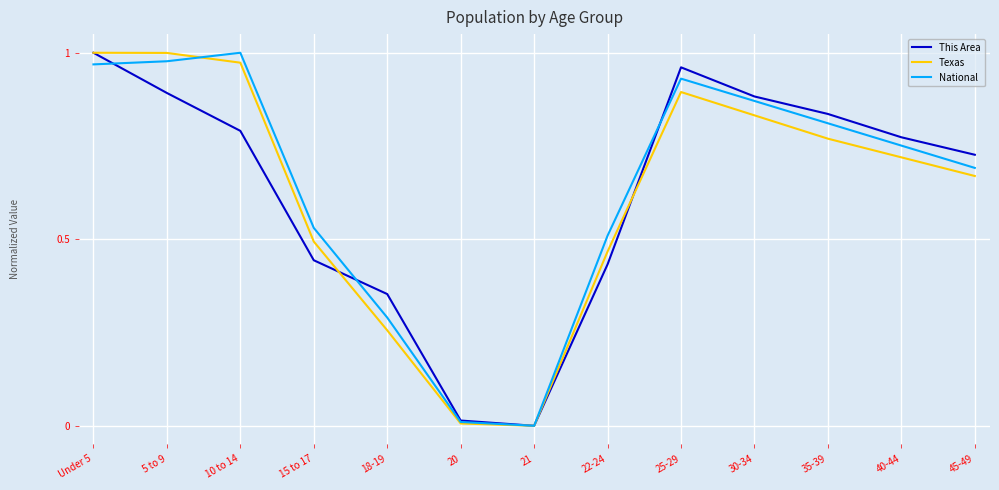

Does the chart display data point markers on the line(s)?

No